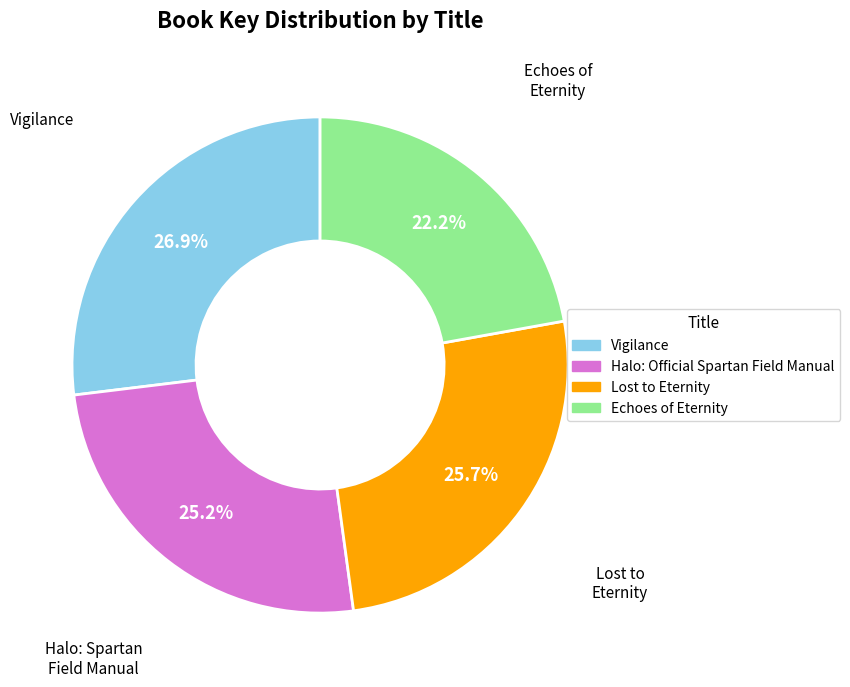

To the nearest percent, what portion does Echoes of Eternity represent?

22%